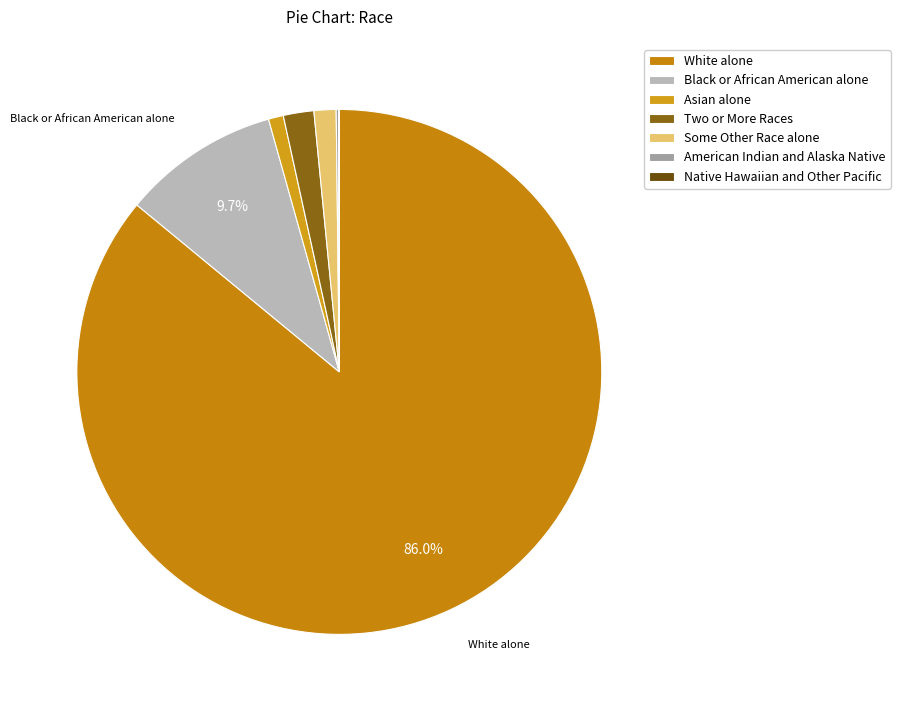

True or false: American Indian and Alaska Native accounts for 5% of the total.

False